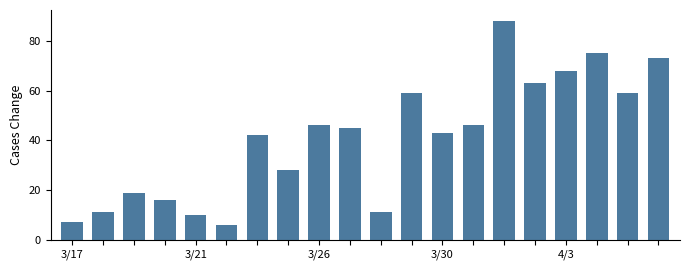

What is the average value?

41